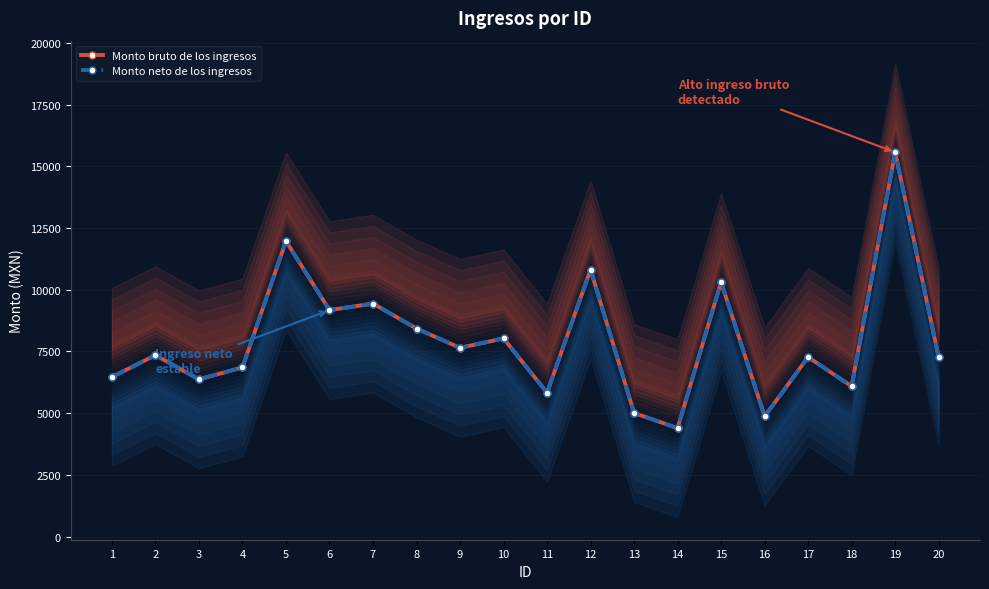

Reading left to right, transcribe all the data shown in this chart.

Monto bruto de los ingresos: 1=6462.2	2=7347.2	3=6368.9	4=6851.2	5=11966.7	6=9172.1	7=9436.2	8=8425.9	9=7644.7	10=8027.6	11=5827.4	12=10810.7	13=5005.9	14=4391.5	15=10307.7	16=4869.6	17=7269.7	18=6086.1	19=15567.5	20=7262.0
Monto neto de los ingresos: 1=6462.2	2=7347.2	3=6368.9	4=6851.2	5=11966.7	6=9172.1	7=9436.2	8=8425.9	9=7644.7	10=8027.6	11=5827.4	12=10810.7	13=5005.9	14=4391.5	15=10307.7	16=4869.6	17=7269.7	18=6086.1	19=15567.5	20=7262.0